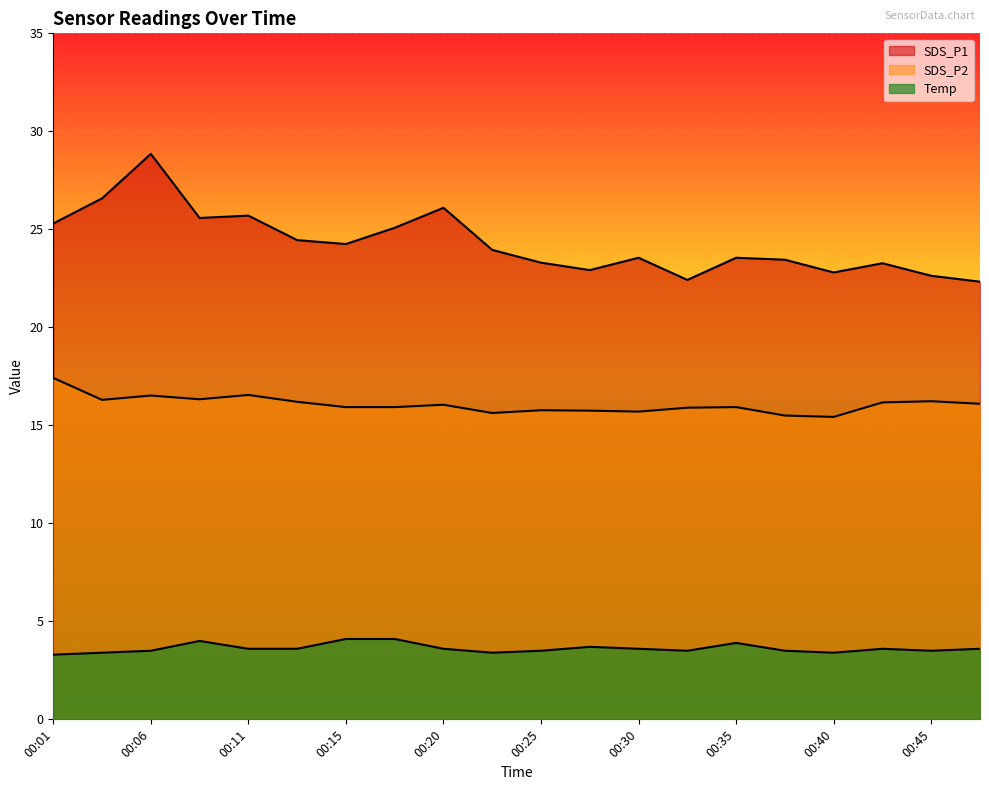

List the series in order of their peak value, lowest first.

Temp, SDS_P2, SDS_P1